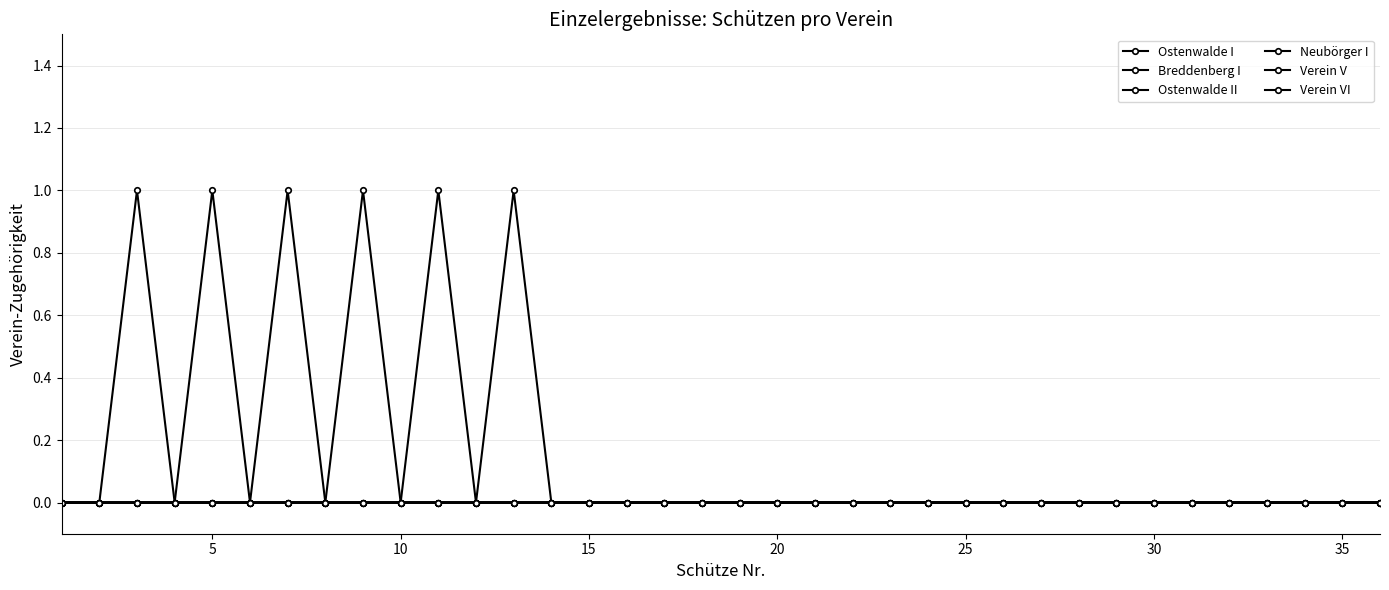

How many lines are shown in the chart?

6